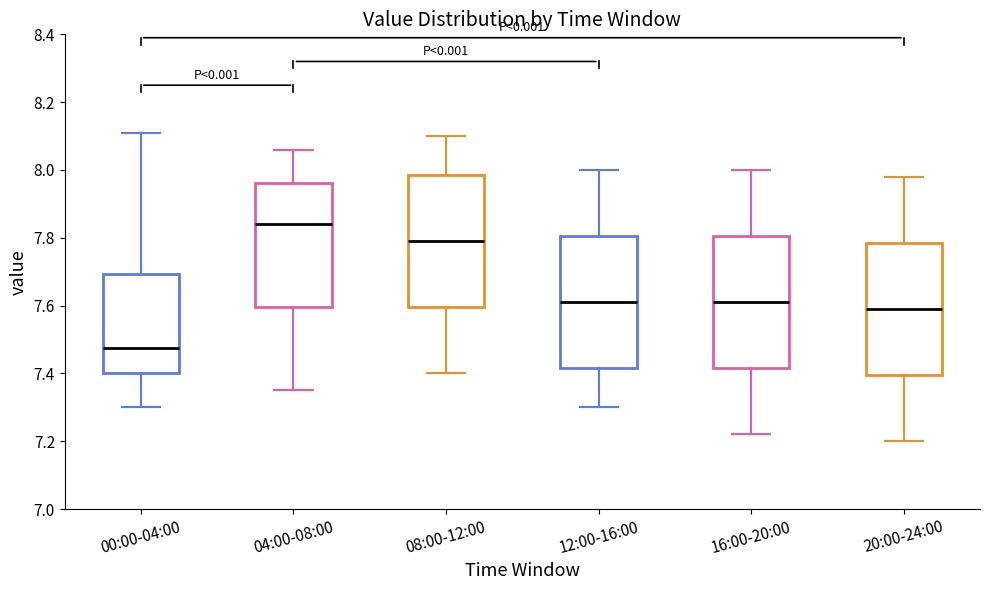

Reading left to right, read every box against the y-axis: the position of its median line, the range the box covers, and the ends of its whiskers. The values are not printed on the chart, so give them approximately, as read against the axis.

00:00-04:00: median 7.48, box 7.40 to 7.70, whiskers 7.30 to 8.12
04:00-08:00: median 7.84, box 7.60 to 7.96, whiskers 7.36 to 8.06
08:00-12:00: median 7.80, box 7.60 to 7.98, whiskers 7.40 to 8.10
12:00-16:00: median 7.62, box 7.42 to 7.80, whiskers 7.30 to 8.00
16:00-20:00: median 7.62, box 7.42 to 7.80, whiskers 7.22 to 8.00
20:00-24:00: median 7.60, box 7.40 to 7.78, whiskers 7.20 to 7.98